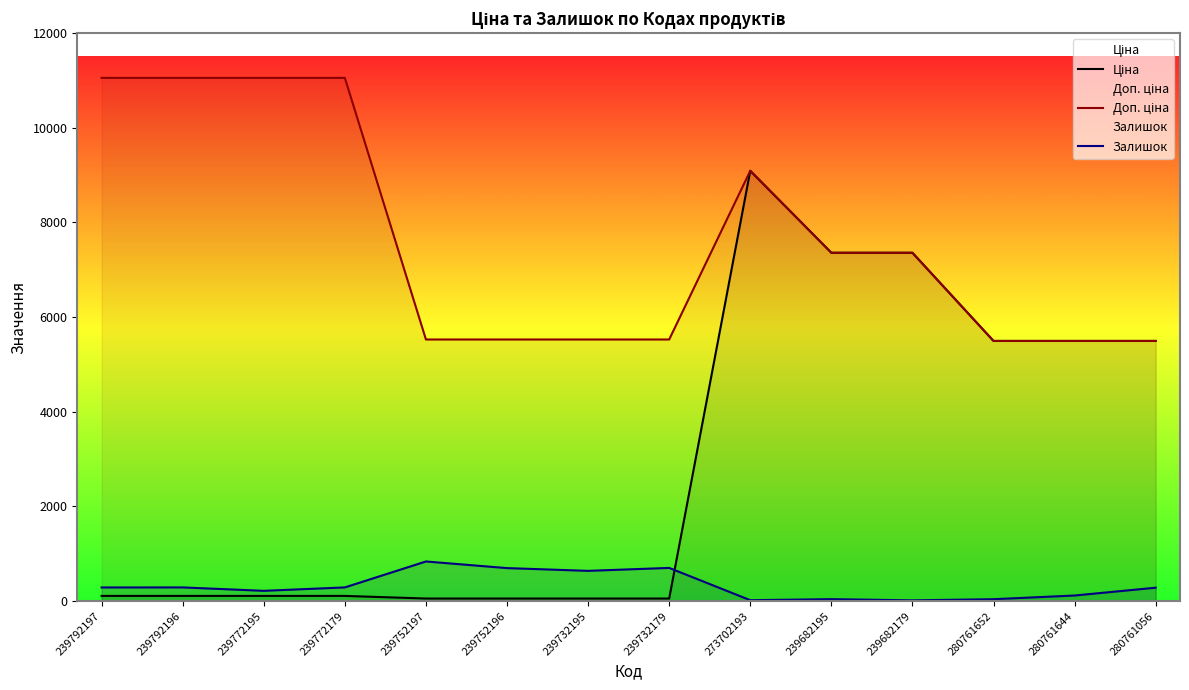

True or false: Ціна and Доп. ціна intersect in this chart.

False